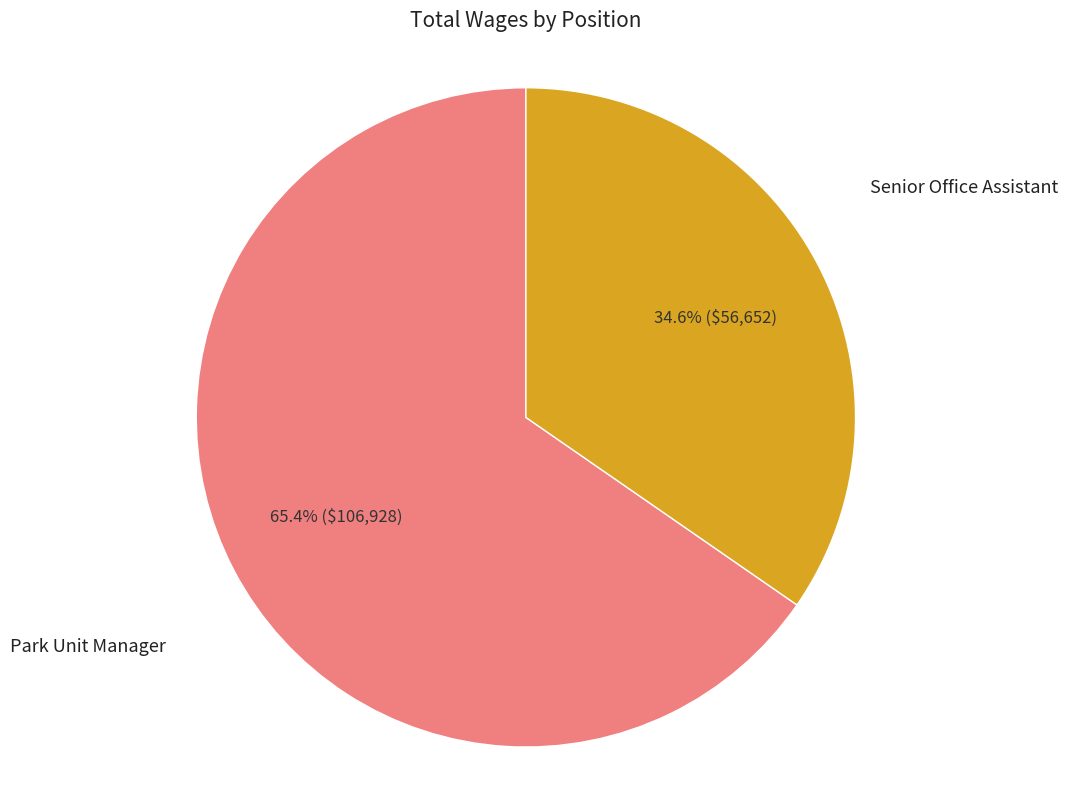

To the nearest percent, what is the difference between the largest and smallest slice percentages?

31%